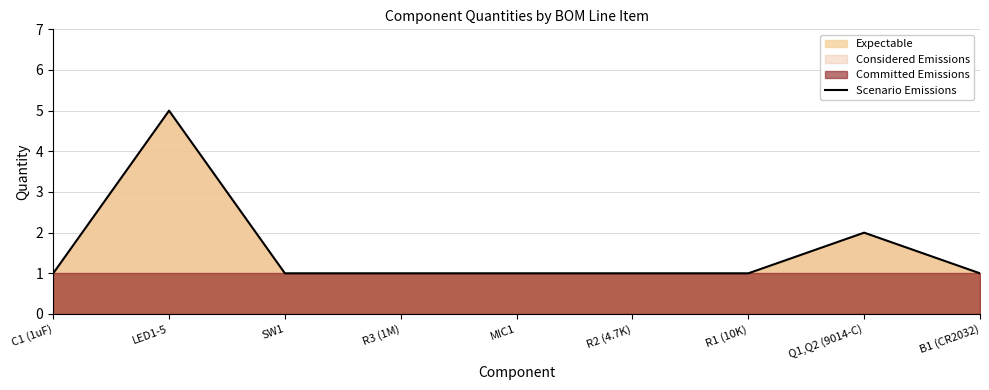

Reading left to right, extract all data points from this chart.

1	5	1	1	1	1	1	2	1